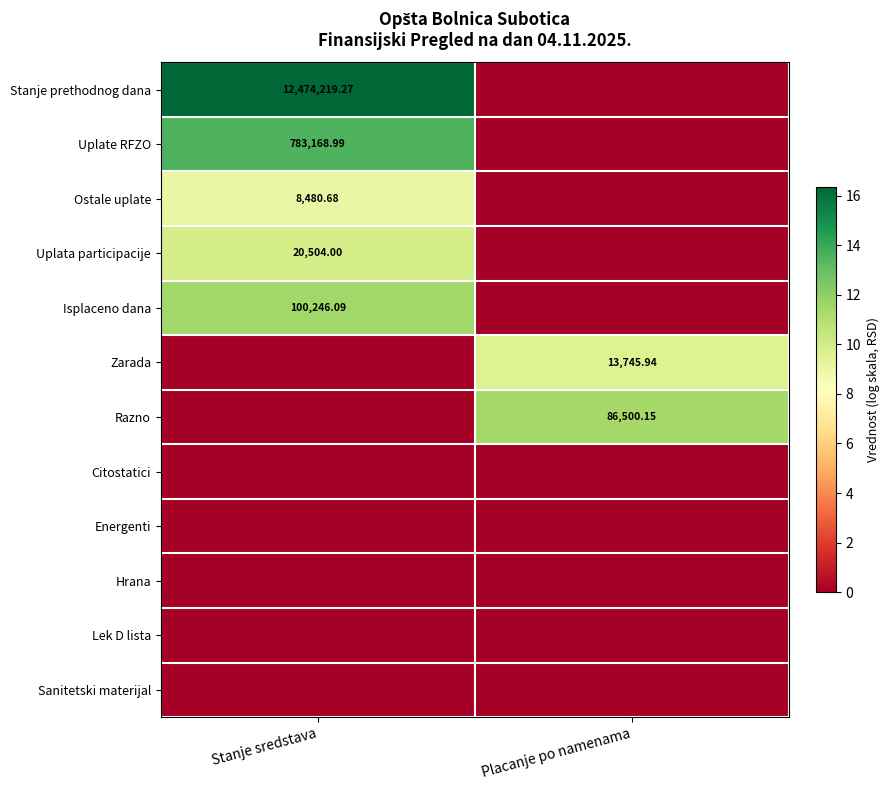

Rank the categories by Citostatici value from highest to lowest.

Stanje sredstava, Placanje po namenama